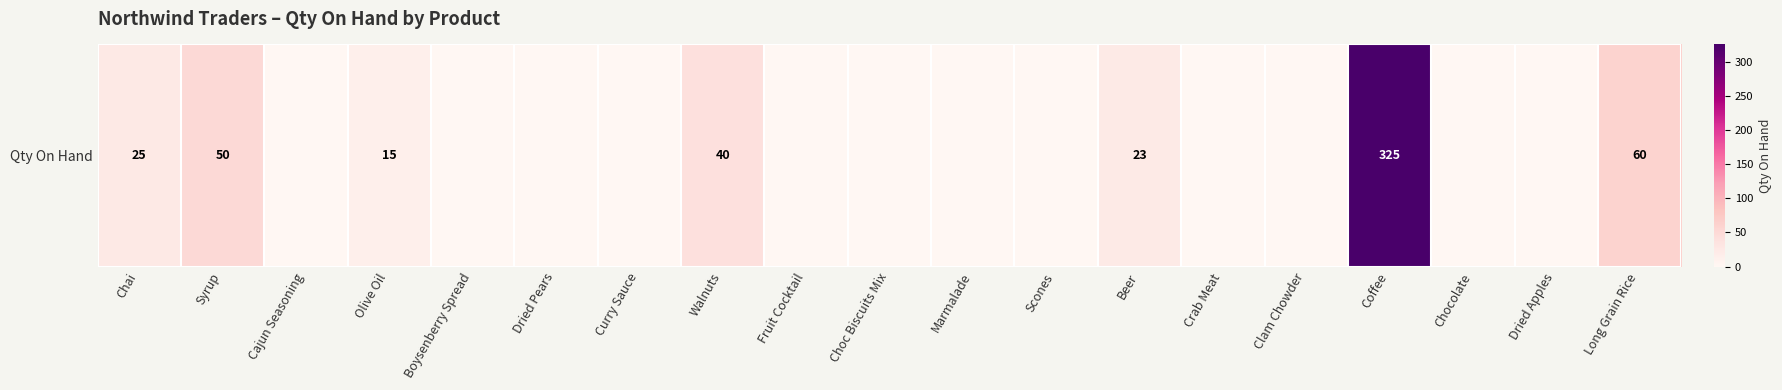

Reading left to right, what are all the values shown in this chart?

25	50	0	15	0	0	0	40	0	0	0	0	23	0	0	325	0	0	60